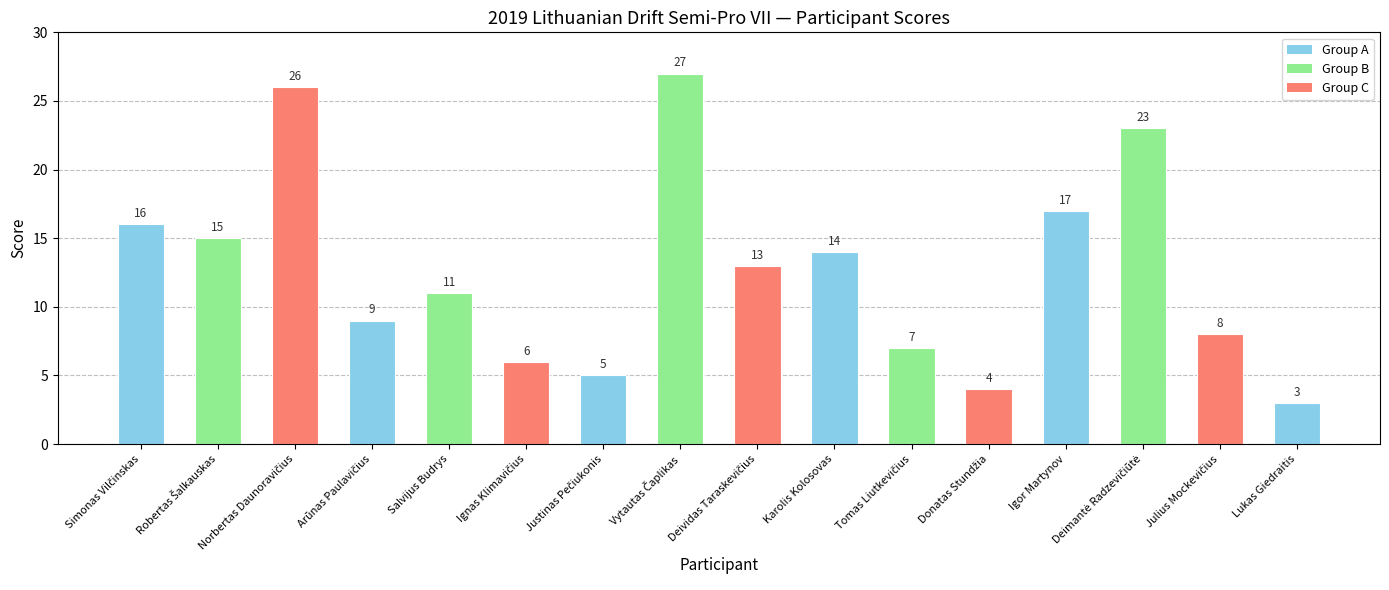

What is the difference between the maximum and second lowest values?

23